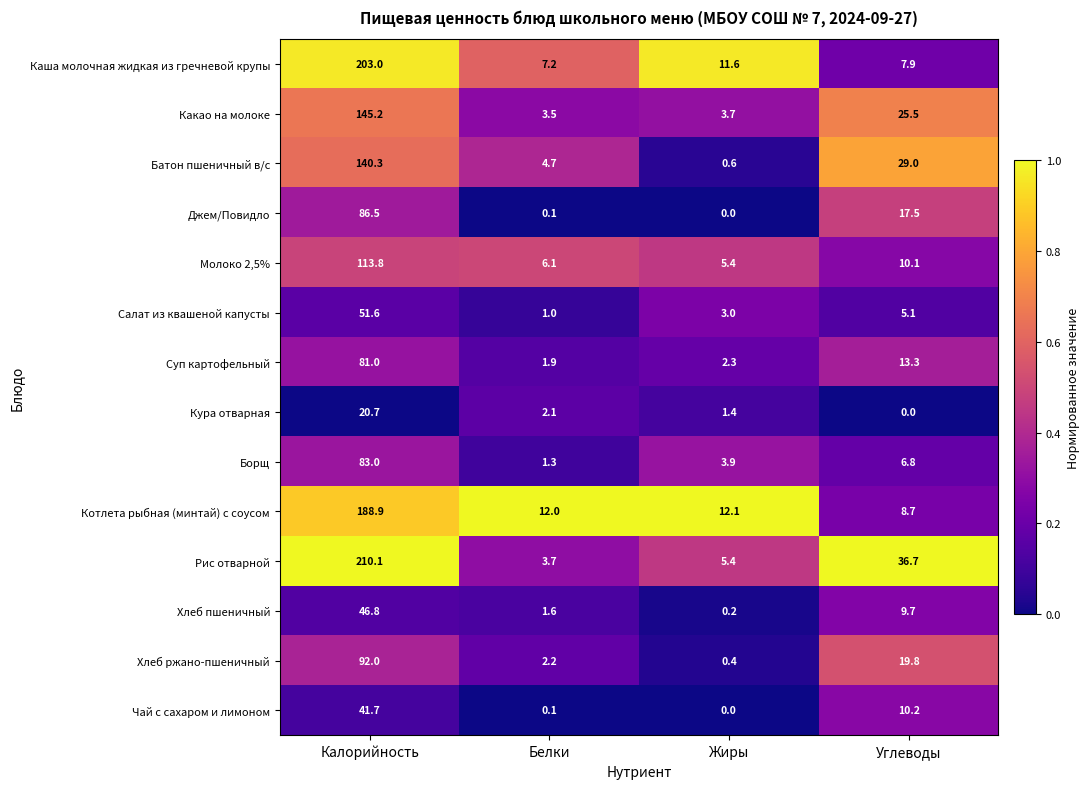

At which label does Хлеб пшеничный reach its peak?

Калорийность